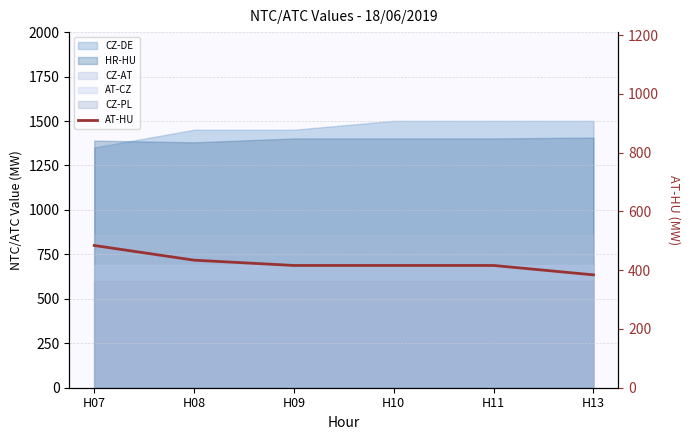

What is the difference between the maximum and minimum values?

100